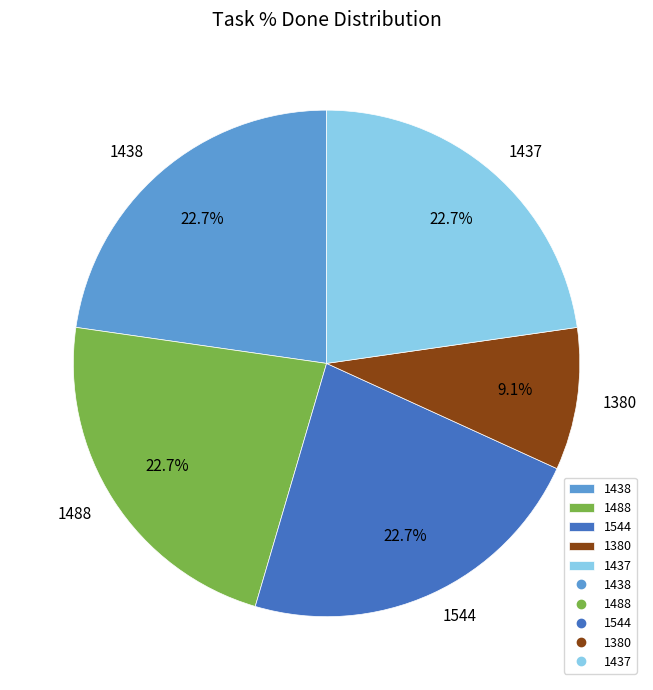

Do 1380 and 1544 together represent more than half of the pie?

No